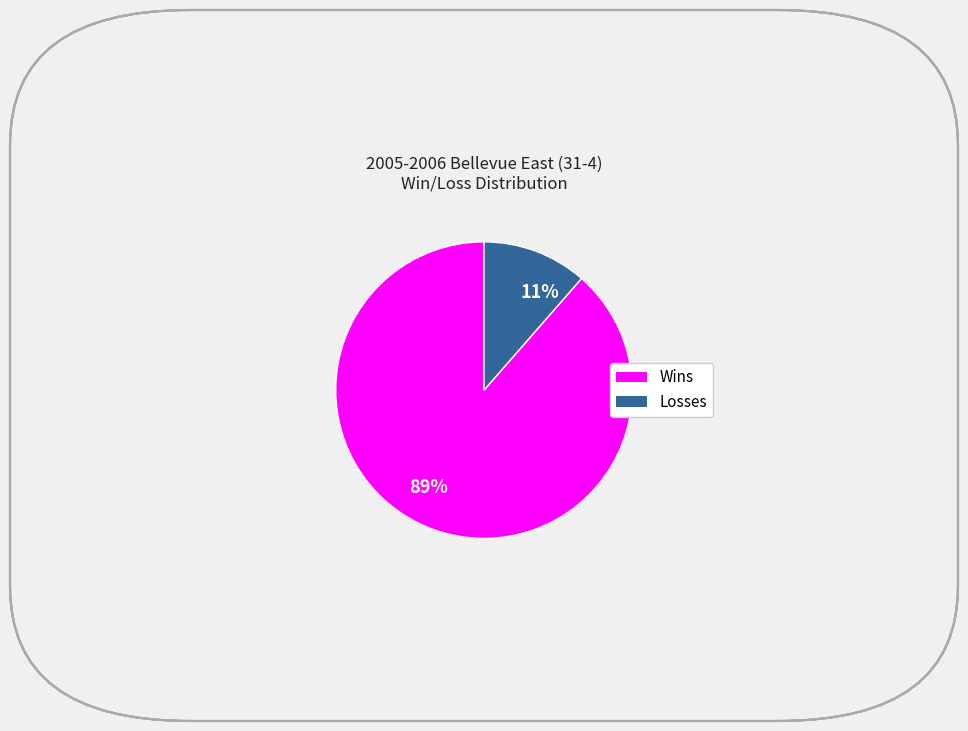

True or false: 11% accounts for 11% of the total.

True